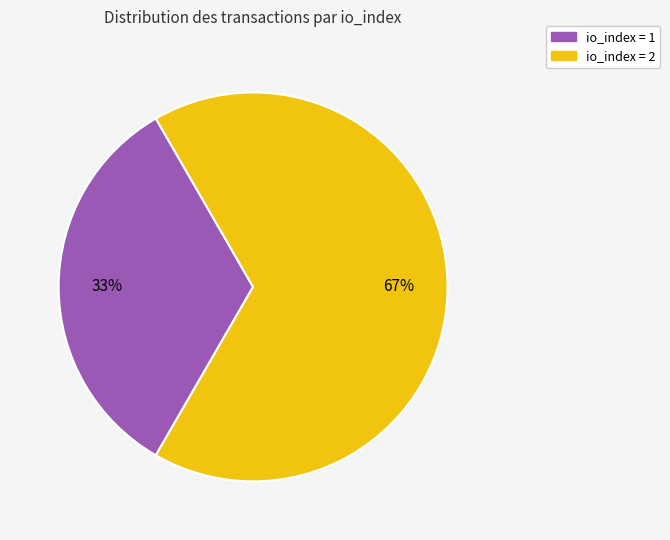

Does any single category account for the majority?

Yes